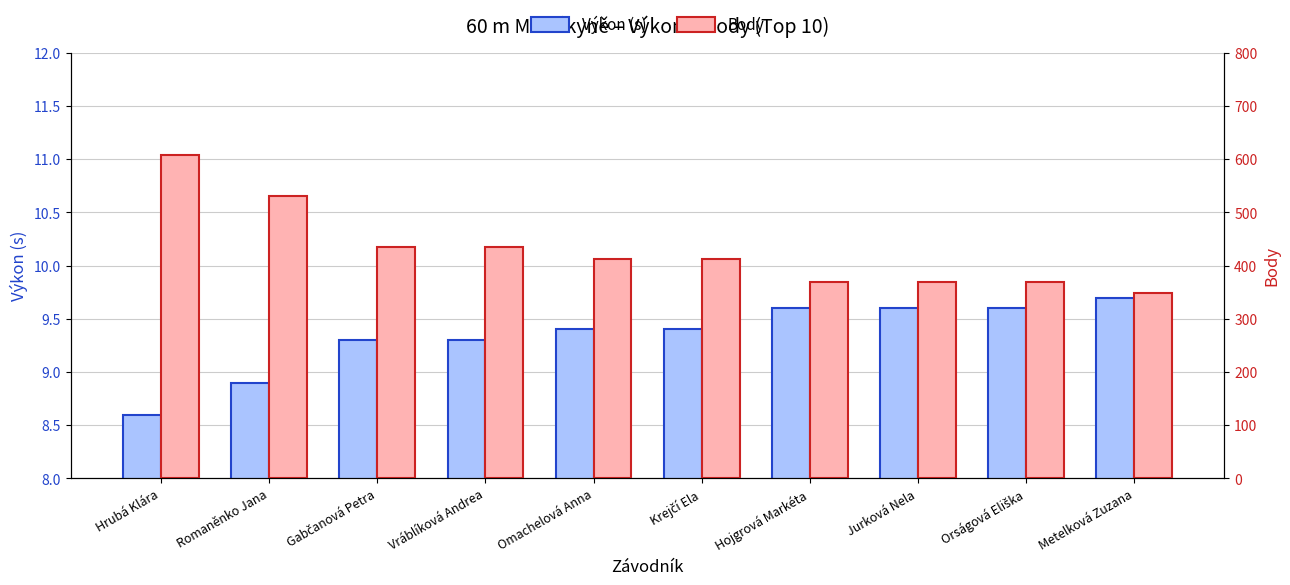

What is the total value across all series at Hrubá Klára?

616.6